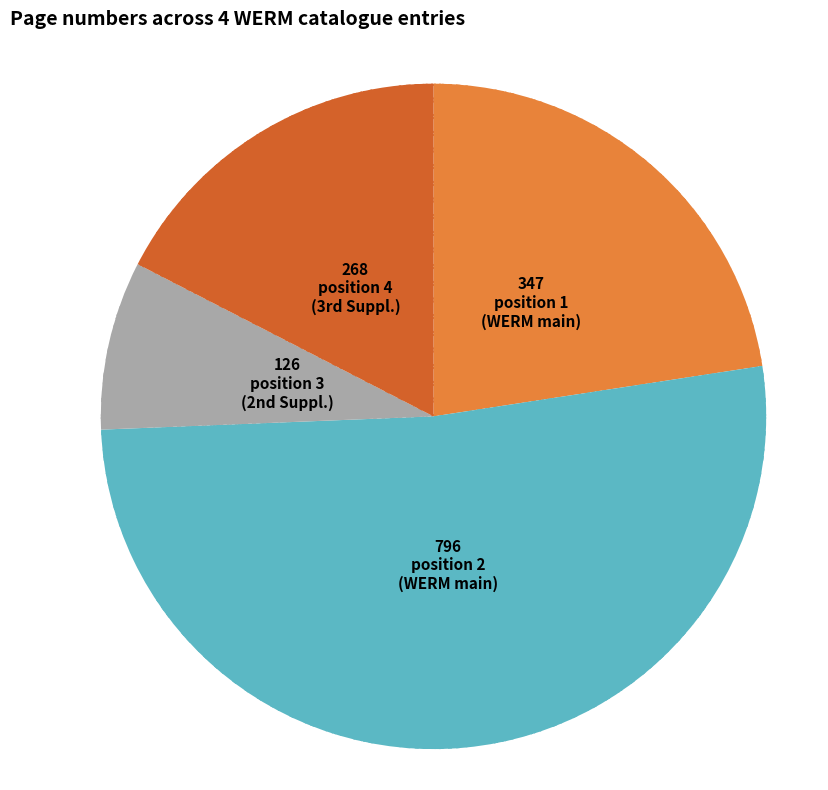

How many segments does this pie chart have?

4